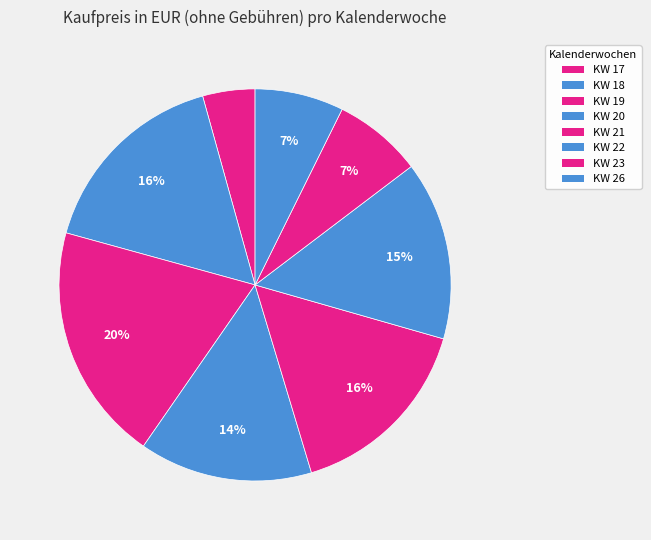

How many segments does this pie chart have?

8